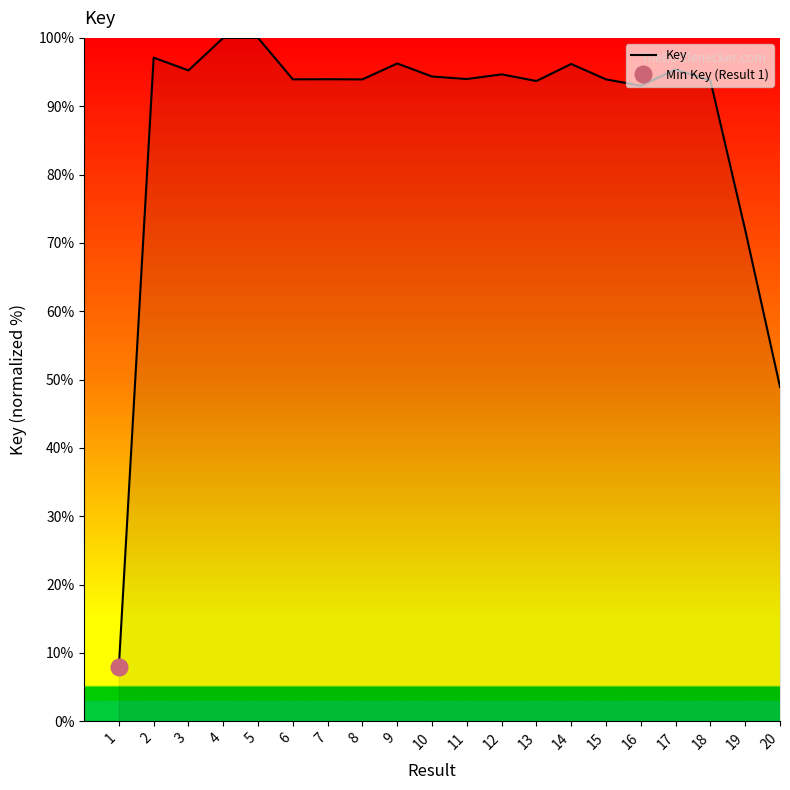

Which category has the lowest value across all series?

1